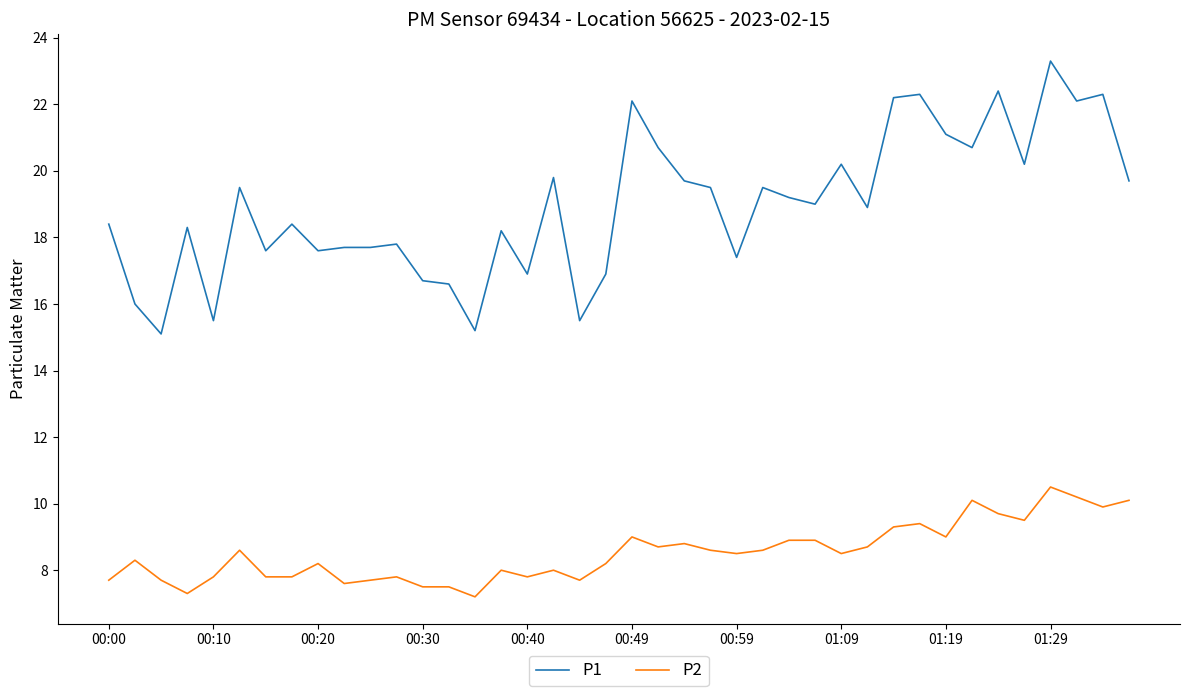

List the series in order of their peak value, lowest first.

P2, P1